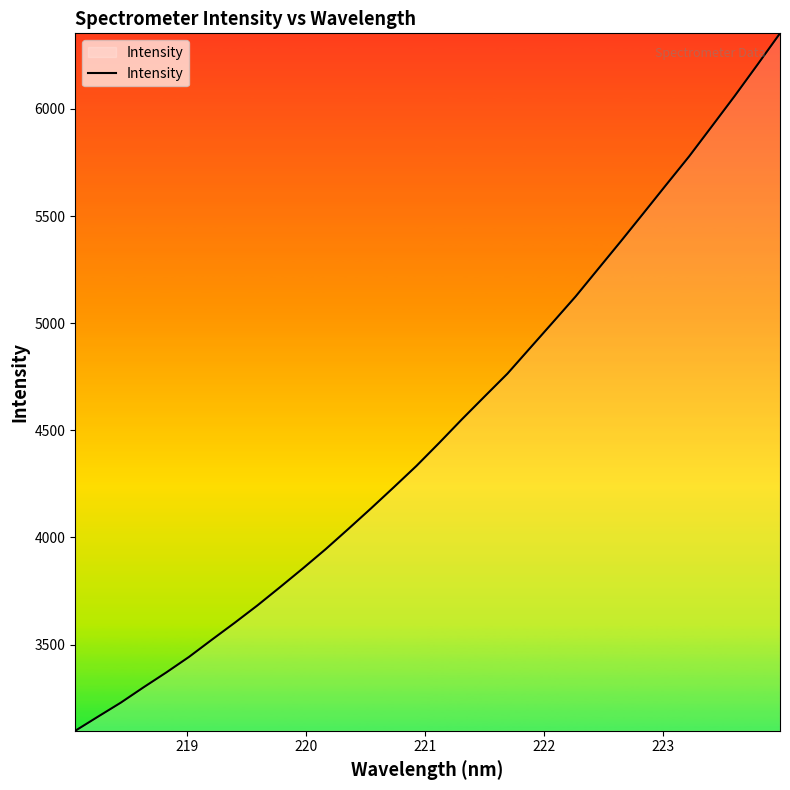

Reading right to left, transcribe all the data shown in this chart.

6352.7	6205.3	6059.6	5918.8	5778.6	5647.3	5514.7	5383.1	5253.8	5124.4	5004.0	4884.2	4764.2	4658.3	4551.5	4441.3	4334.0	4234.1	4135.6	4039.4	3944.7	3855.1	3767.9	3682.2	3601.1	3522.4	3442.5	3369.8	3300.4	3228.8	3163.6	3097.6